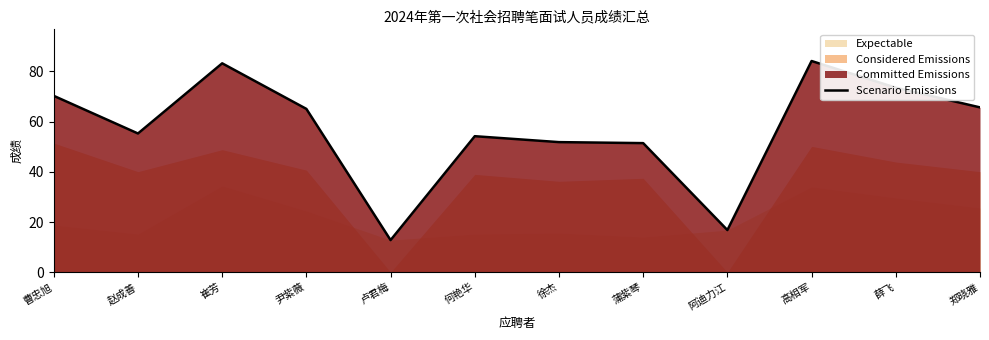

List the labels in order of value, largest first.

高相军, 崔芳, 薛飞, 曹忠旭, 郑晓雅, 尹紫薇, 赵成善, 何艳华, 徐杰, 蒲紫琴, 阿迪力江, 卢君梅